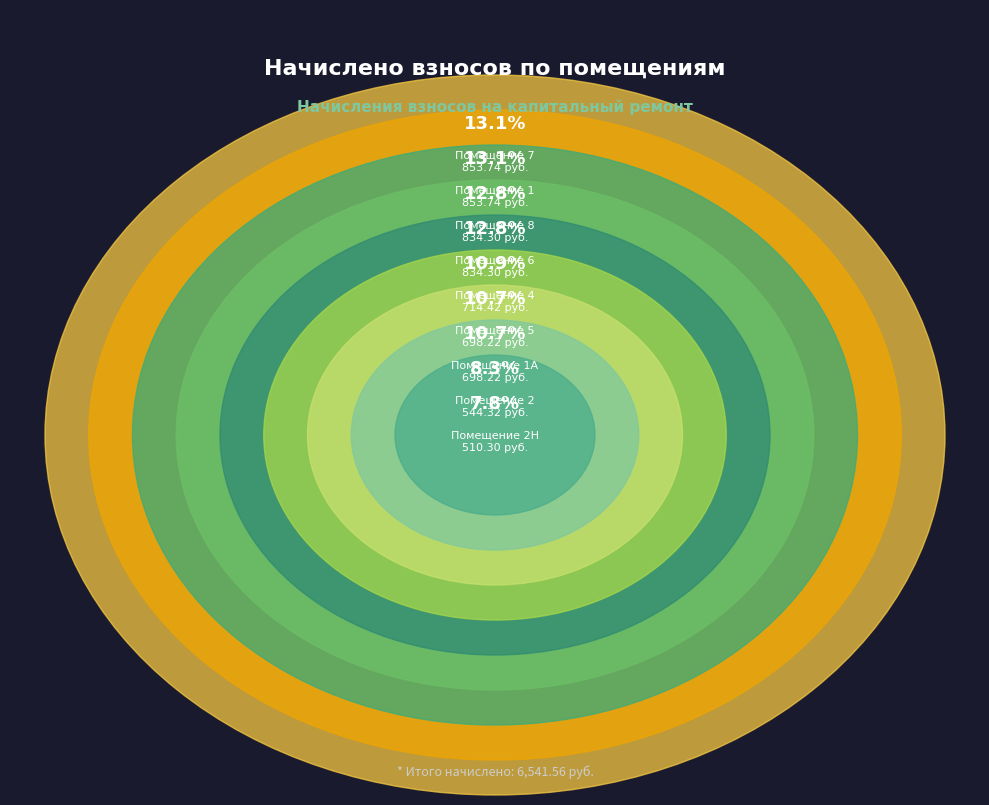

Rank the categories by value from highest to lowest.

1, 7, 6, 8, 4, 1А, 5, 2, 2Н